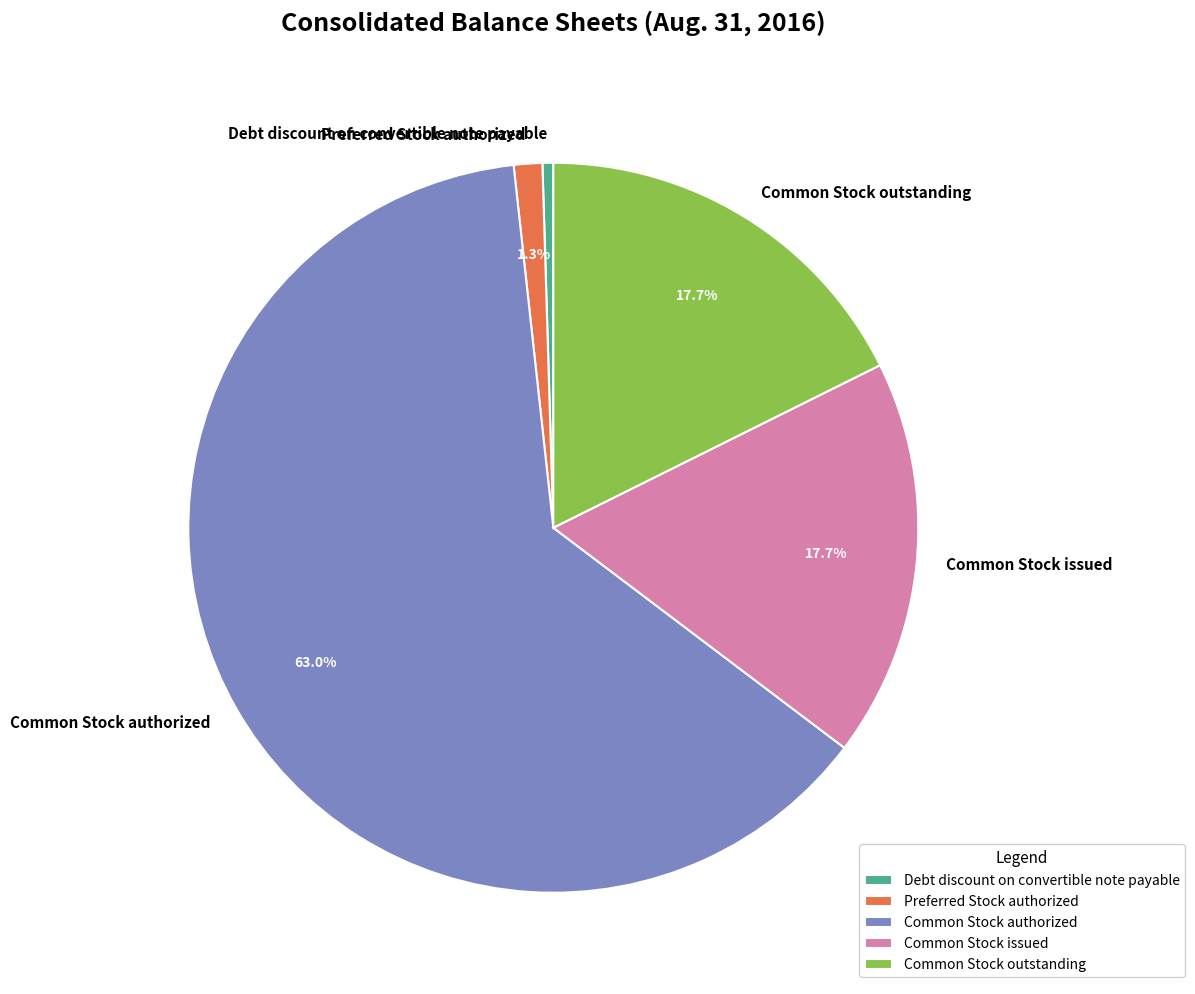

True or false: Common Stock issued accounts for 5% of the total.

False